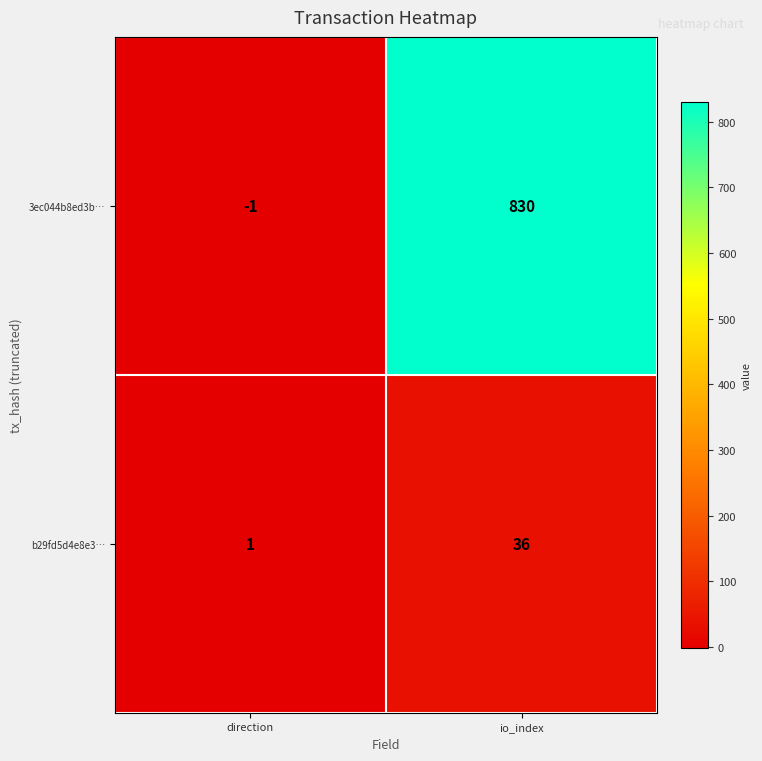

Reading left to right, list all the values displayed in this chart.

3ec044b8ed3b…: direction=-1	io_index=830
b29fd5d4e8e3…: direction=1	io_index=36